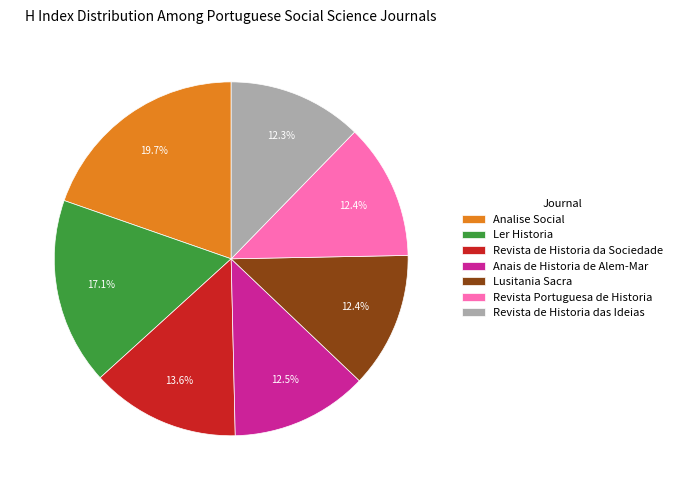

The Analise Social slice represents 20% of the pie. True or false?

True